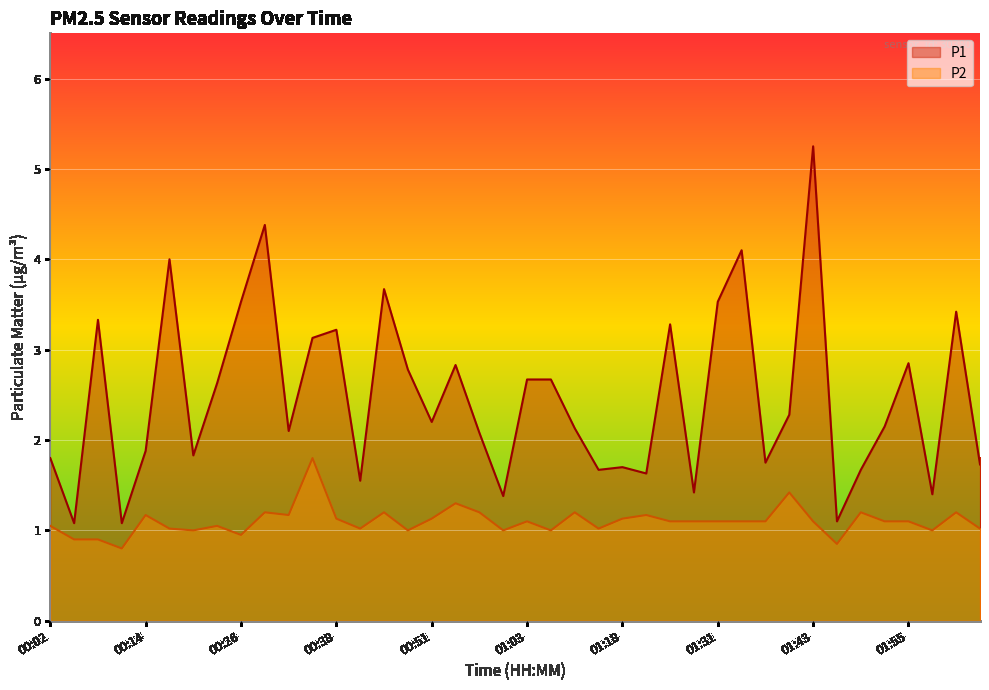

Which label corresponds to the largest value in the chart?

01:43